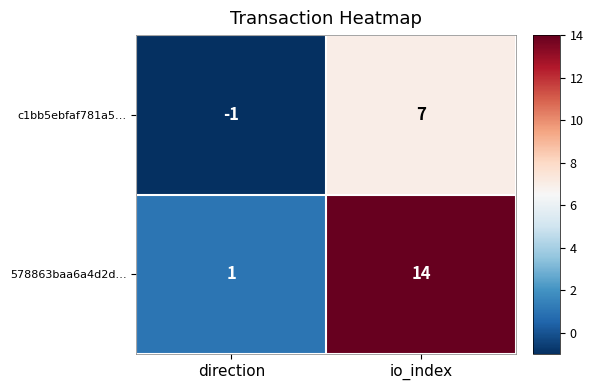

Reading right to left, what are all the values shown in this chart?

c1bb5ebfaf781a5…: 7	-1
578863baa6a4d2d…: 14	1